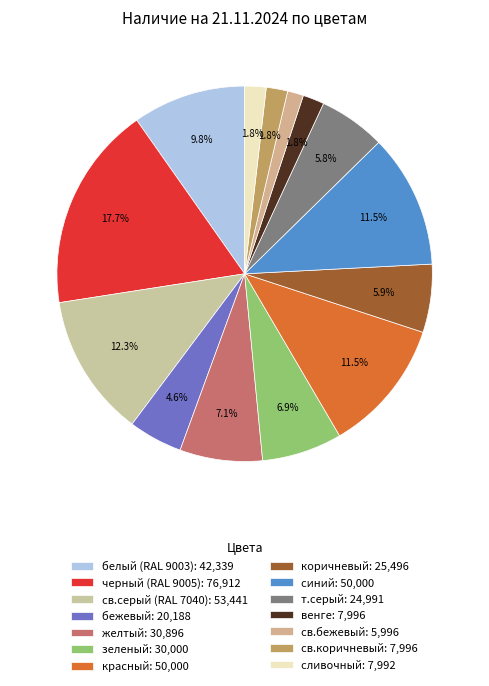

Count the number of slices in the pie.

14